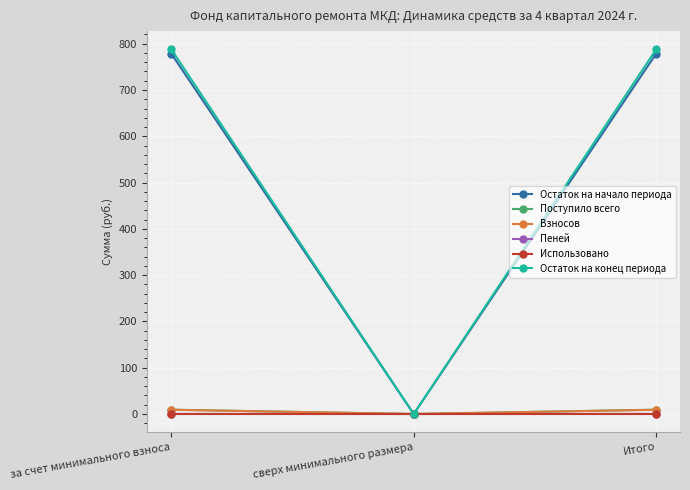

What is the maximum value for Остаток на конец периода?

787.8